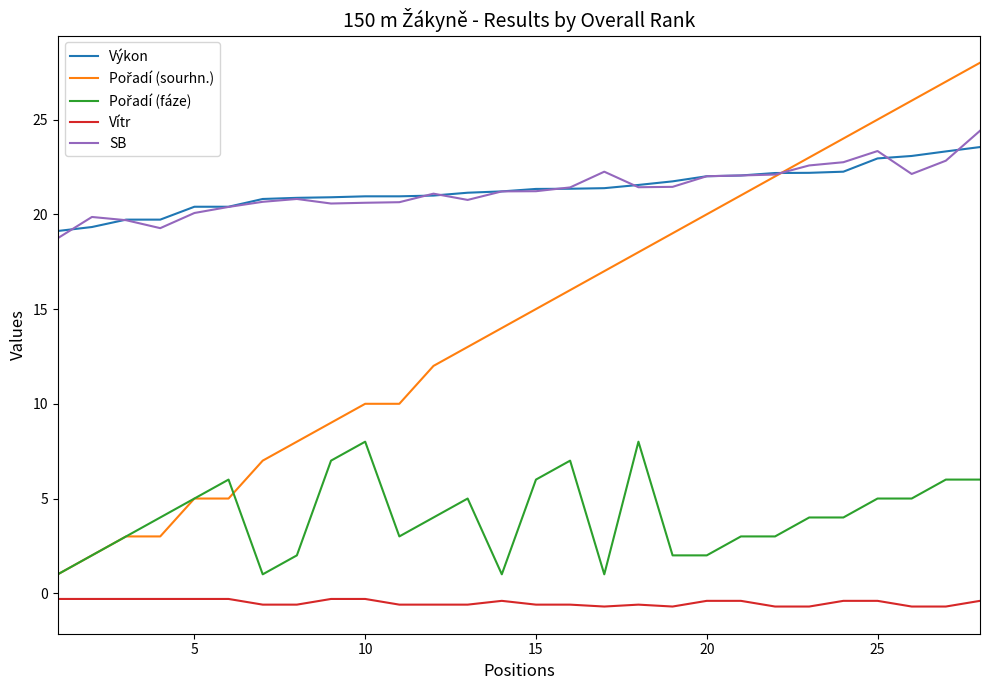

What is the greatest value displayed?

28.0